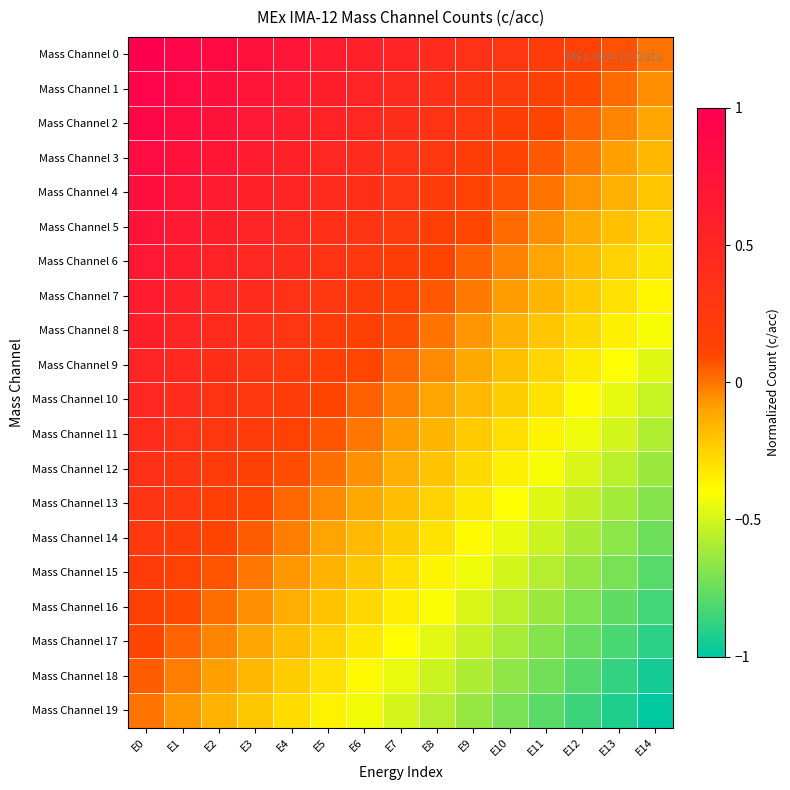

Rank the series by their maximum value, from highest to lowest.

Mass Channel 0, Mass Channel 1, Mass Channel 2, Mass Channel 3, Mass Channel 4, Mass Channel 5, Mass Channel 6, Mass Channel 7, Mass Channel 8, Mass Channel 9, Mass Channel 10, Mass Channel 11, Mass Channel 12, Mass Channel 13, Mass Channel 14, Mass Channel 15, Mass Channel 16, Mass Channel 17, Mass Channel 18, Mass Channel 19